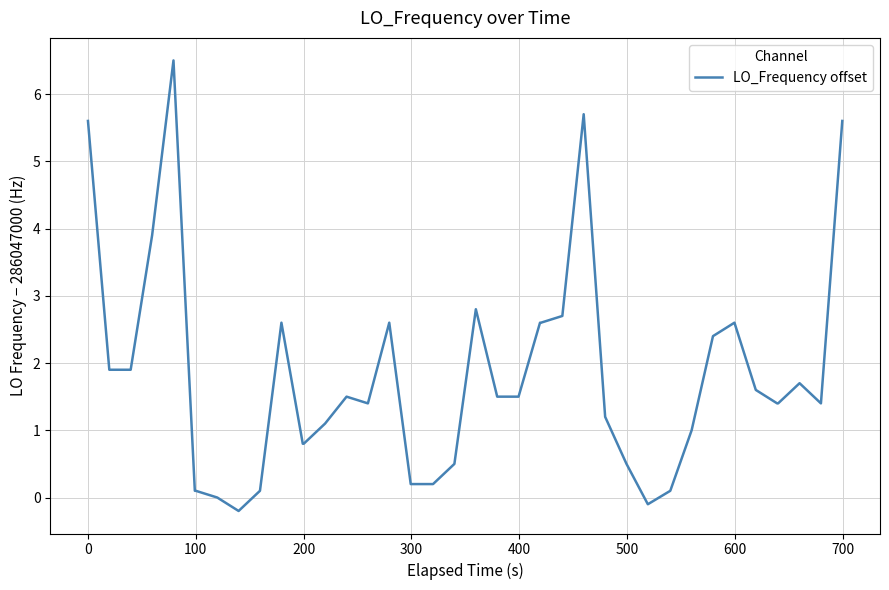

What is the difference between the maximum and minimum values?

6.7